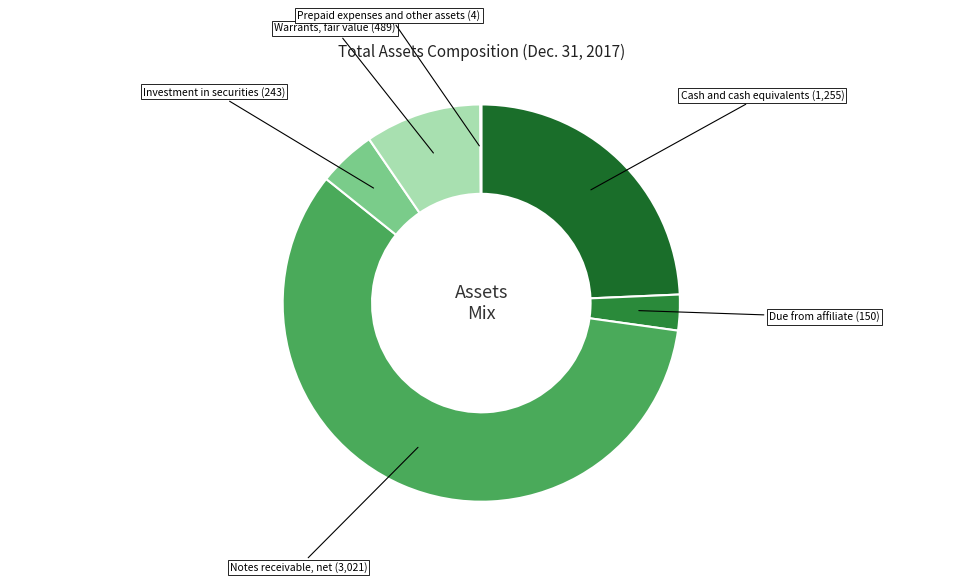

How many slices are in this pie chart?

6